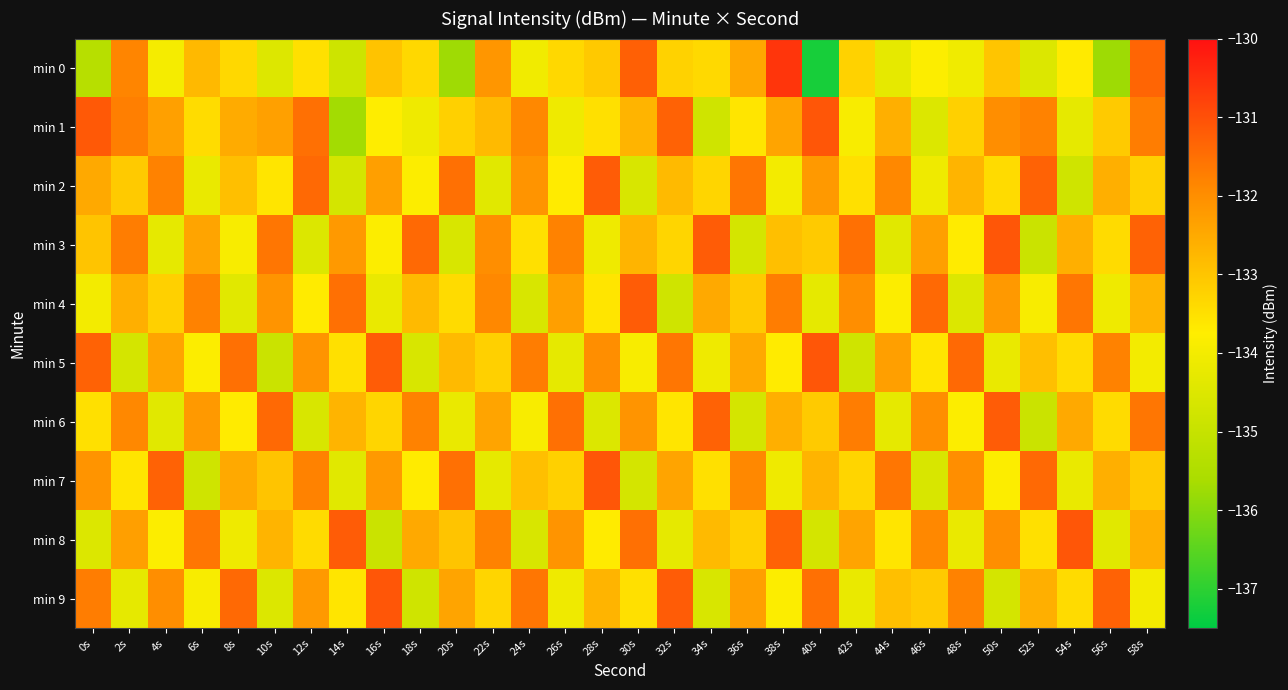

What is the spread (max minus min) of values at 34s?

3.6